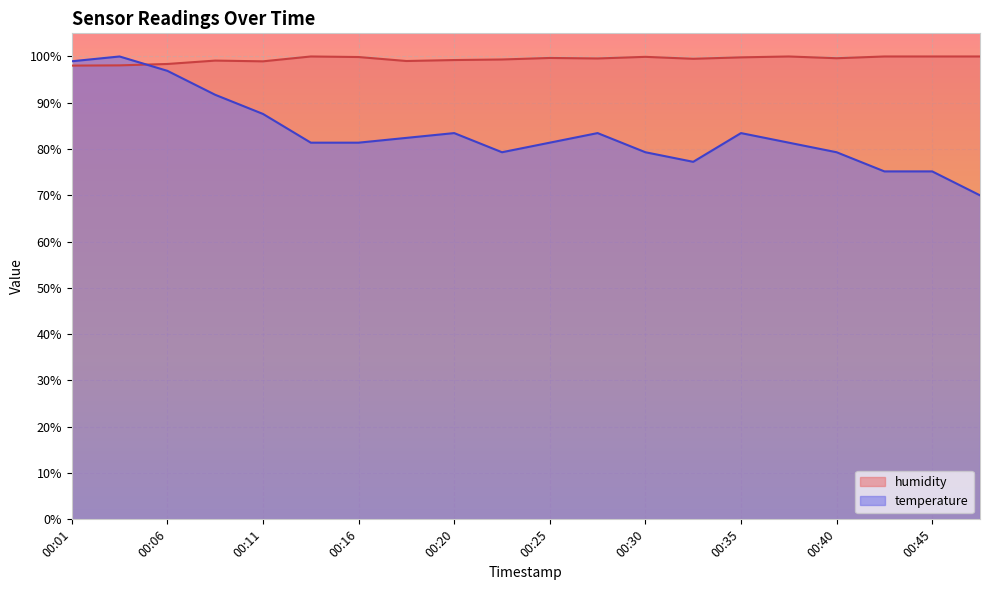

What are all the series names shown in the legend?

humidity, temperature